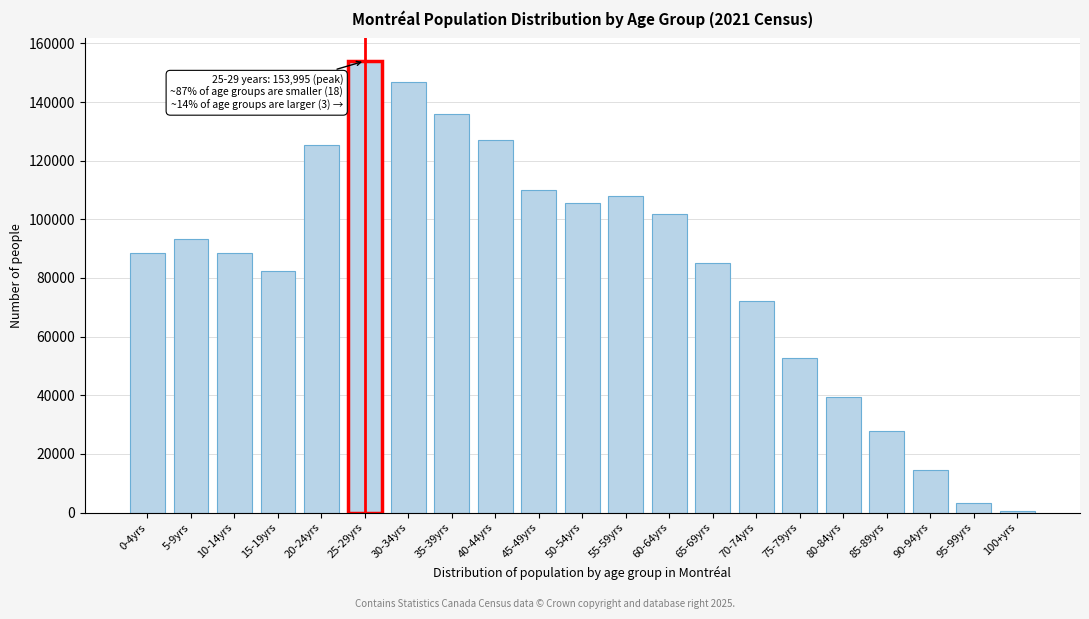

The value at 30-34yrs is 87377. True or false?

False